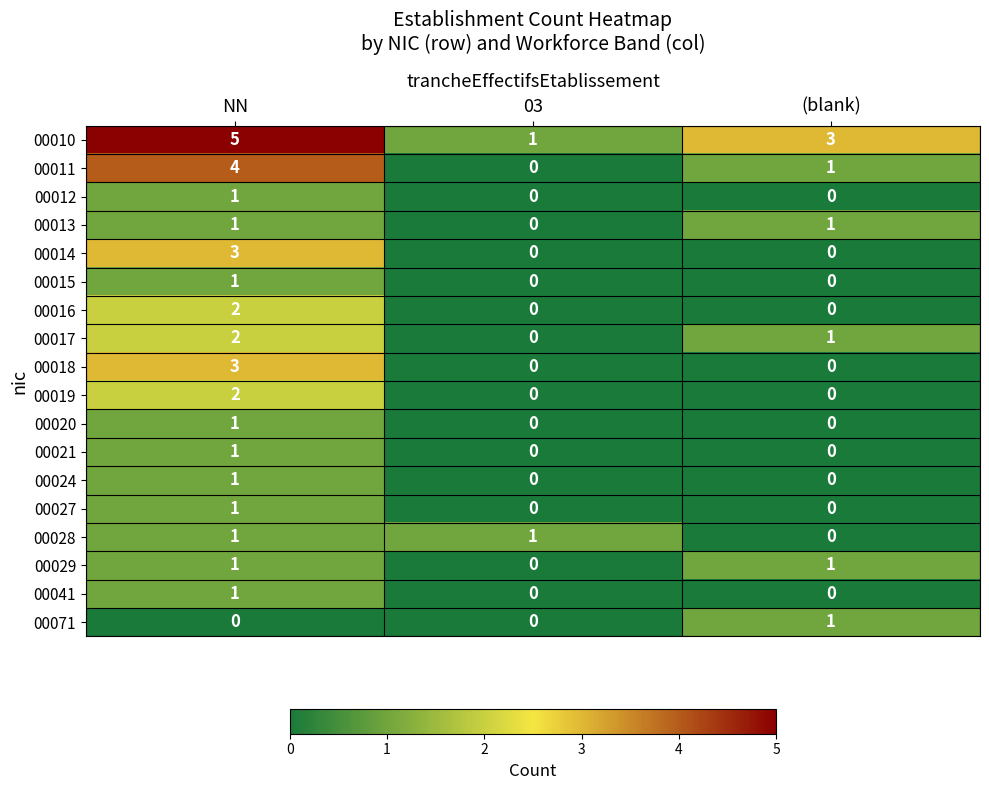

What is the greatest value displayed?

5